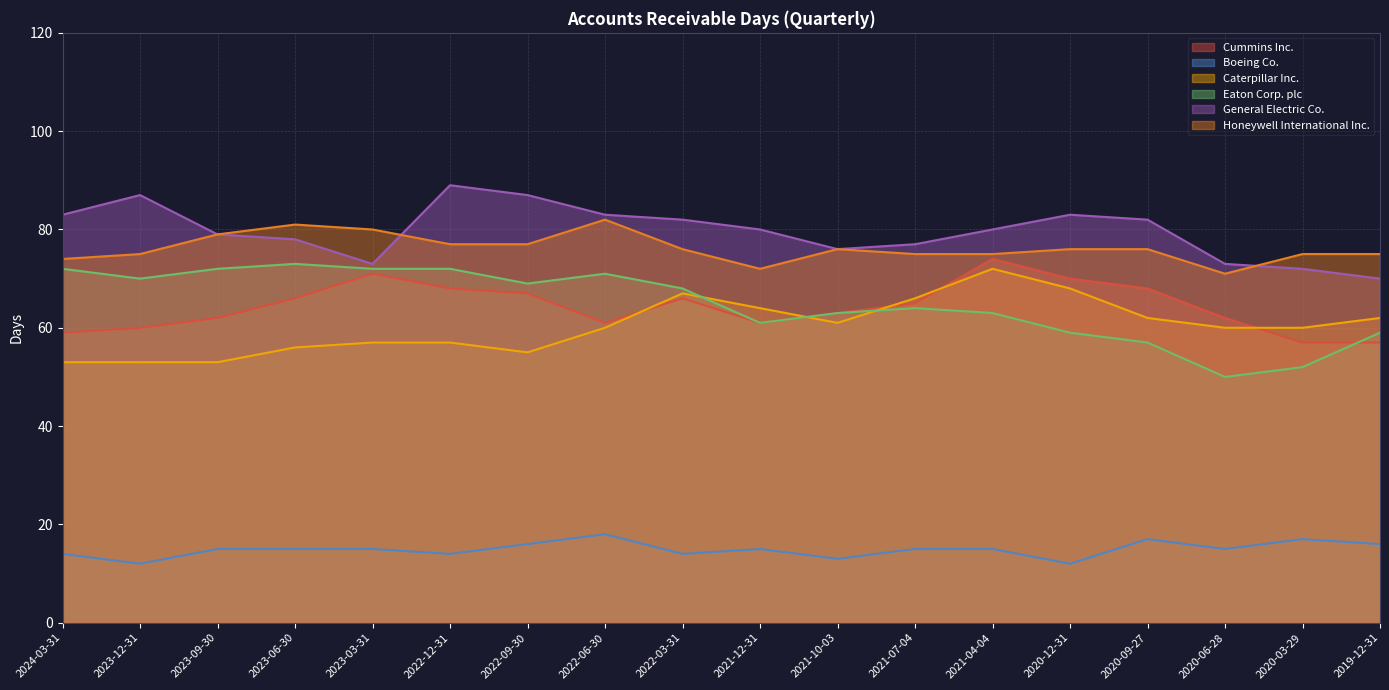

What is the difference between the highest and lowest values at 2022-12-31?

75